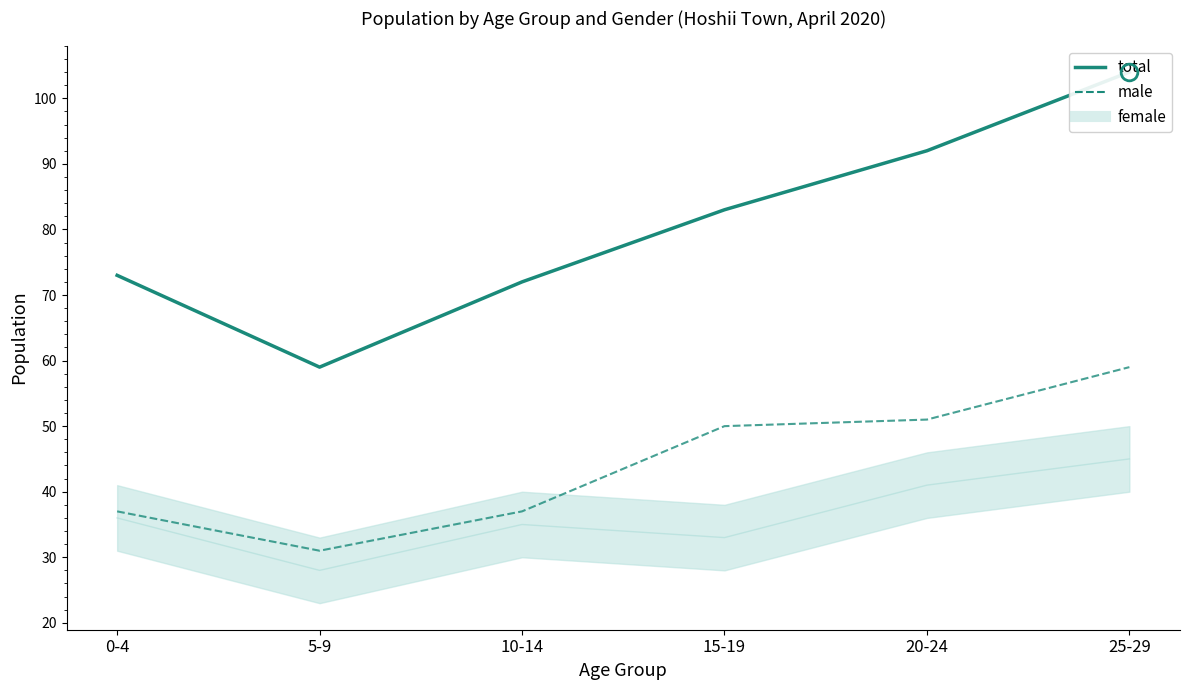

Which has a higher value, 25-29 or 5-9?

25-29